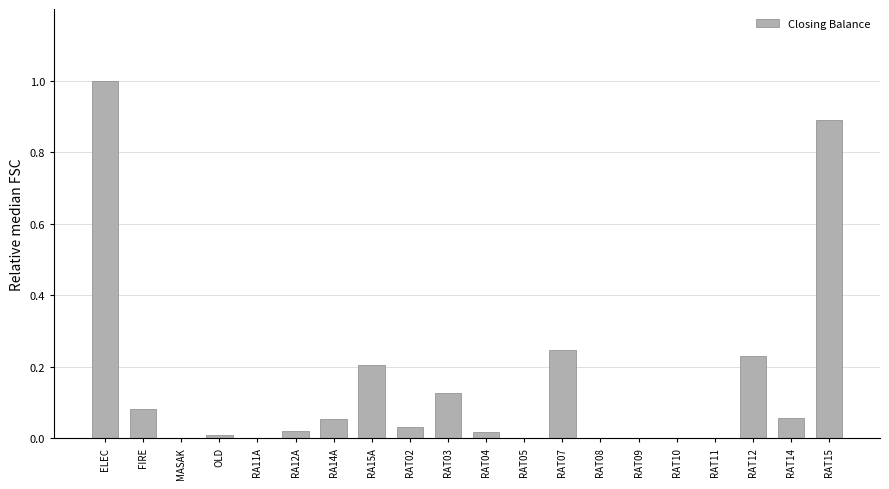

True or false: the data shows 0.0 at RAT05.

True